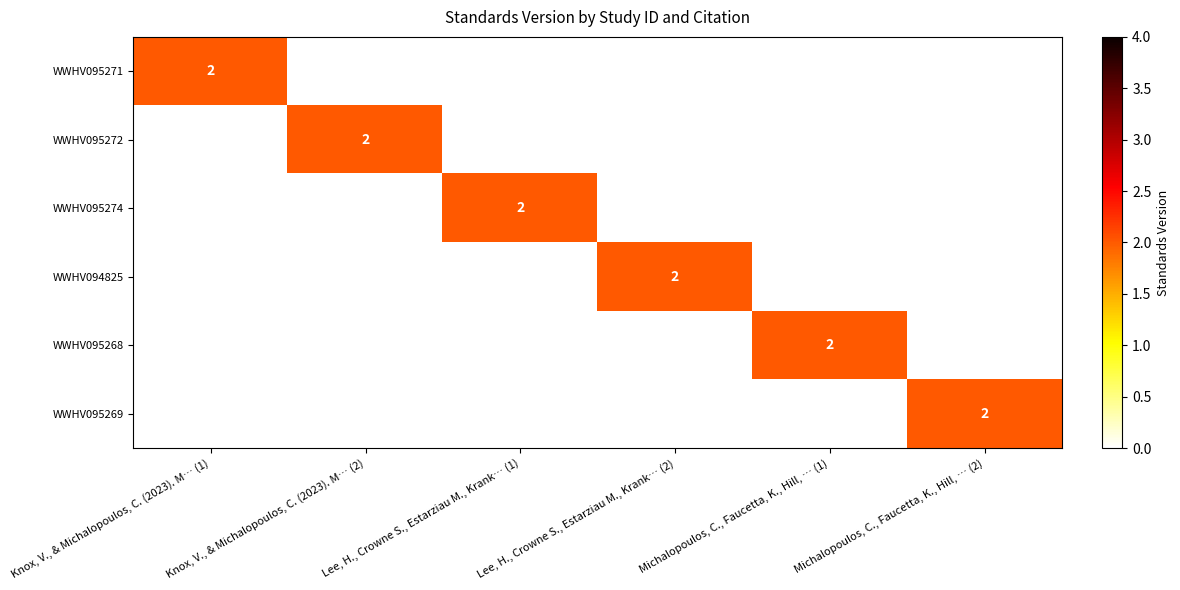

Is it true that WWHV095272 equals 2 at Knox, V., & Michalopoulos, C. (2023). M… (2)?

True